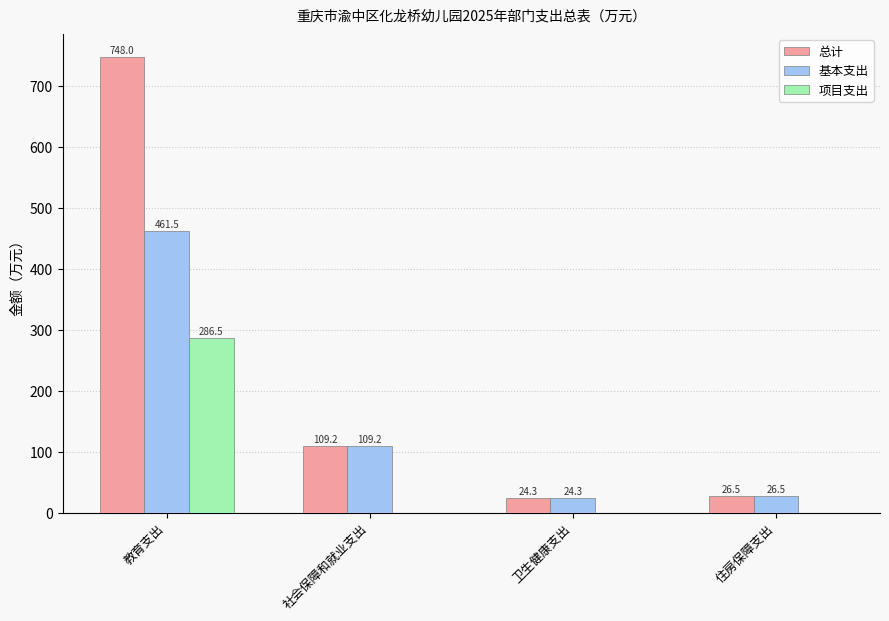

What is the total value across all series at 住房保障支出?

52.9